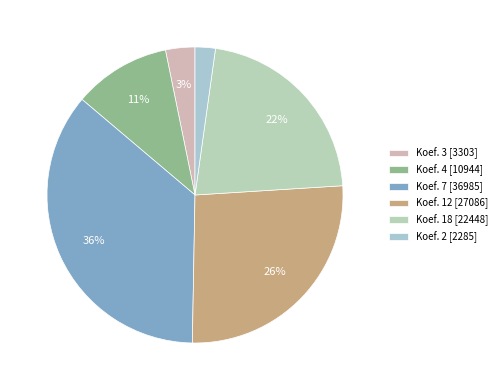

Rank the categories by value from lowest to highest.

Koef. 2 [2285], Koef. 3 [3303], Koef. 4 [10944], Koef. 18 [22448], Koef. 12 [27086], Koef. 7 [36985]